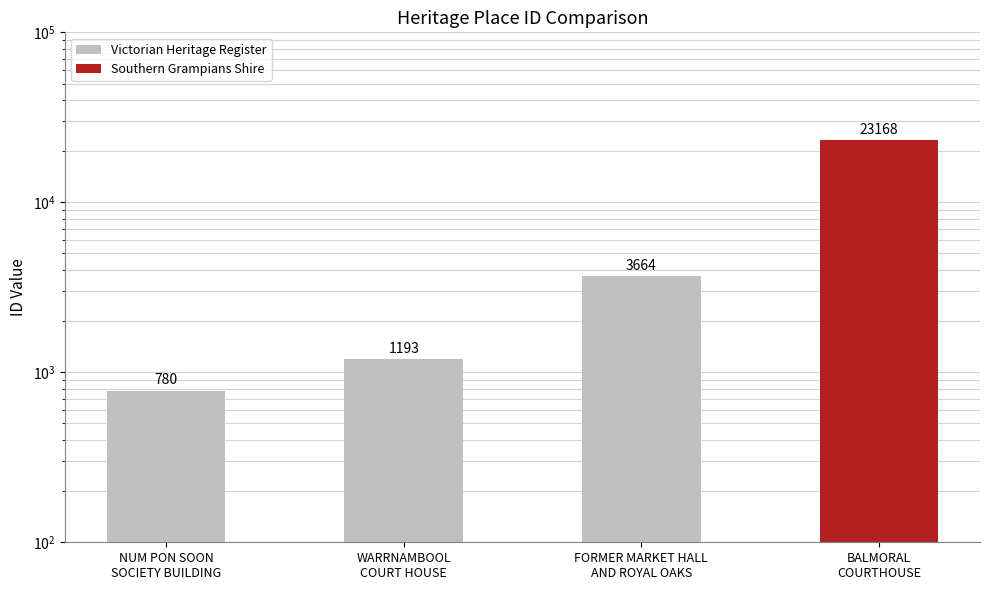

What is the maximum value shown in the chart?

23168